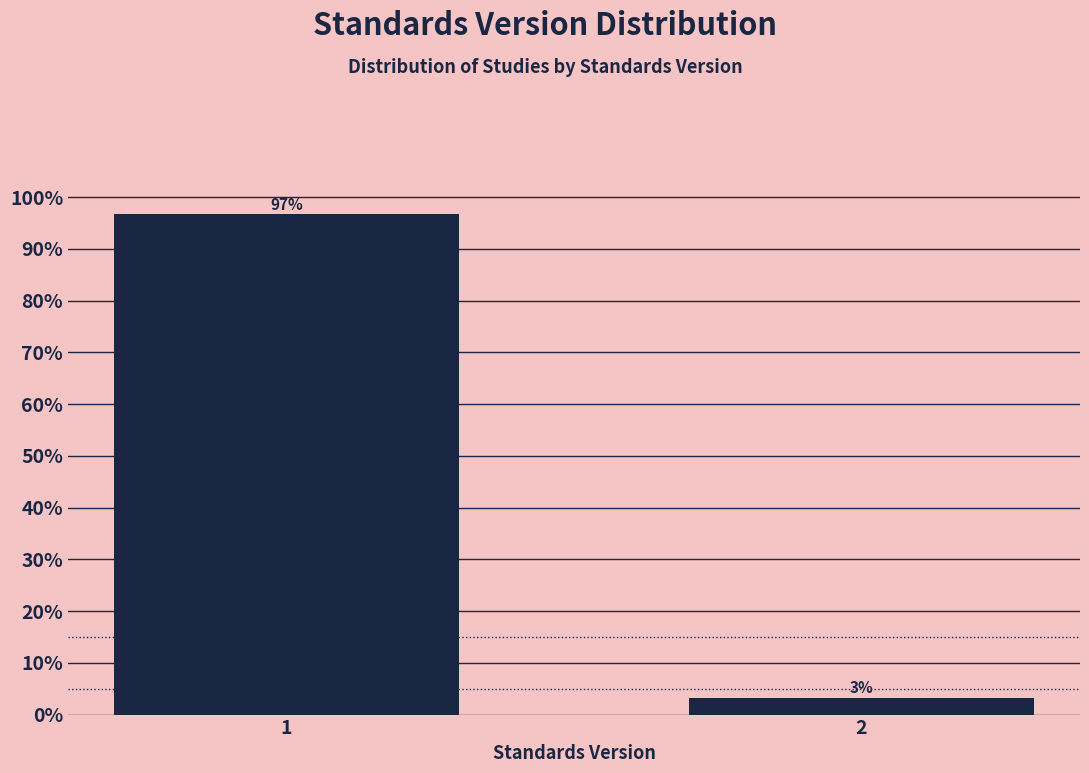

Is it true that the value at 1 is 96.7?

True